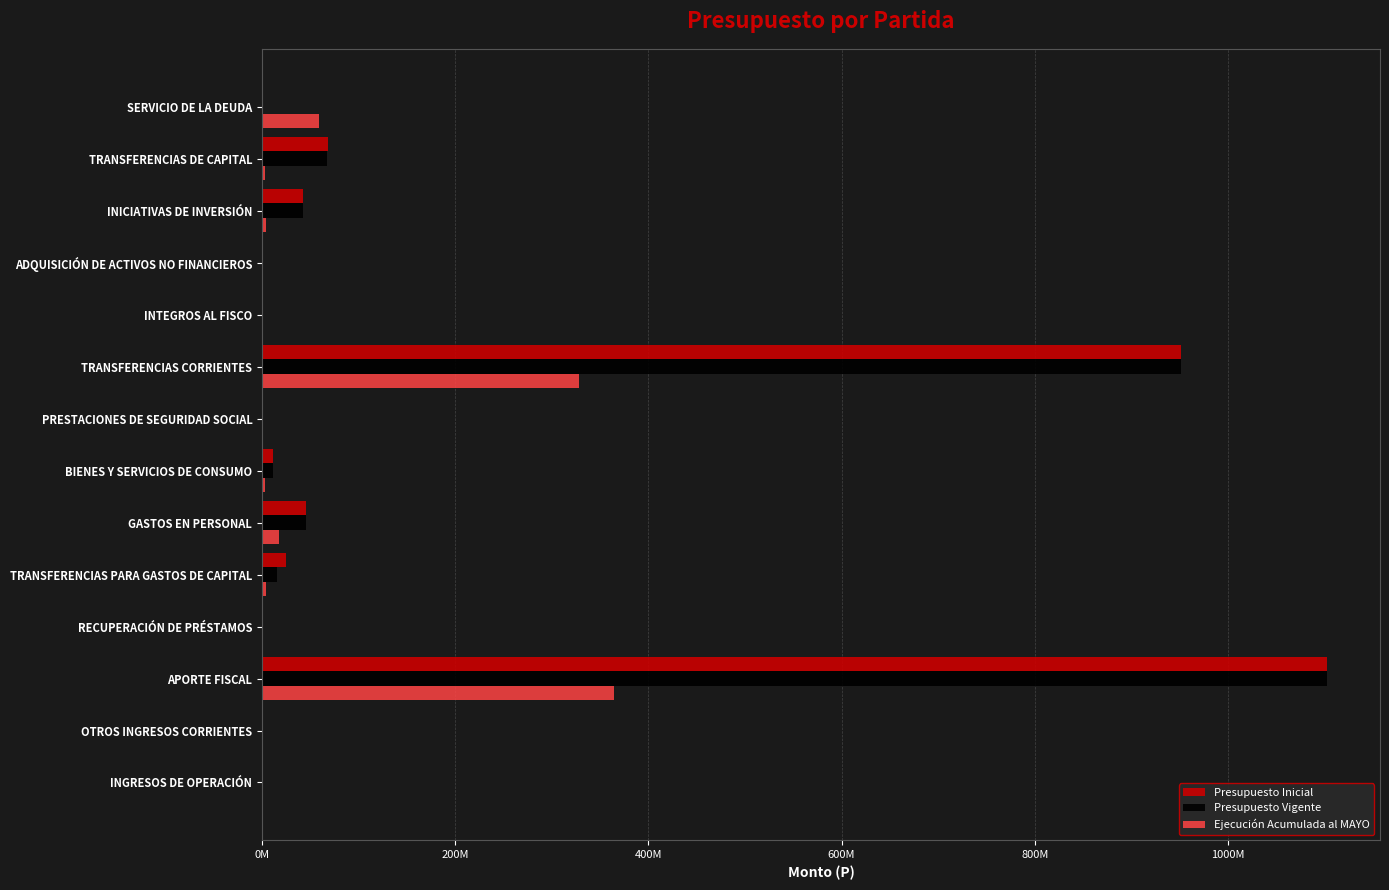

List the series in order of their peak value, highest first.

Presupuesto Inicial, Presupuesto Vigente, Ejecución Acumulada al MAYO